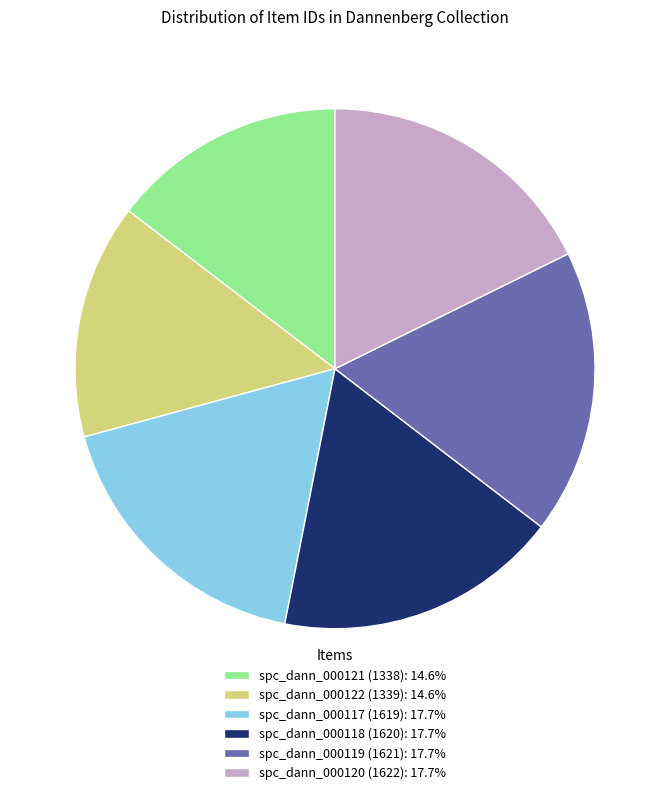

Do spc_dann_000121 (1338): 14.6% and spc_dann_000119 (1621): 17.7% together represent more than half of the pie?

No